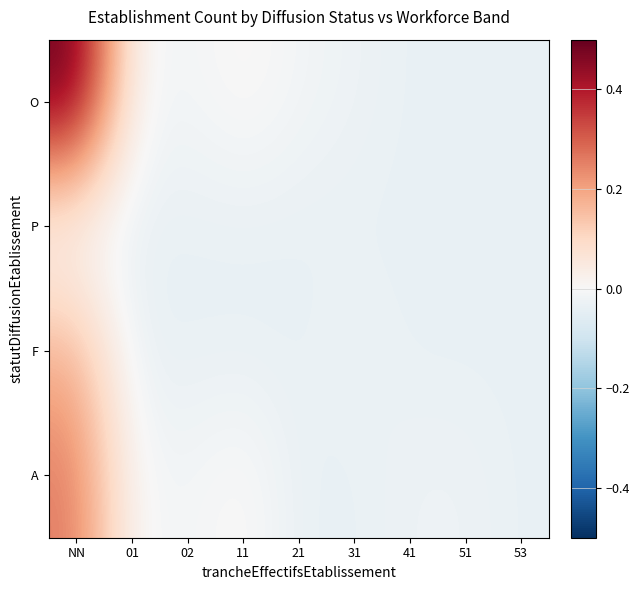

Reading left to right, extract all data points from this chart.

O: NN=0.5	01=-0.0	02=-0.0	11=0.0	21=-0.0	31=-0.0	41=-0.0	51=-0.0	53=-0.0
P: NN=-0.0	01=-0.0	02=-0.0	11=-0.0	21=-0.0	31=-0.0	41=-0.0	51=-0.0	53=-0.0
F: NN=0.2	01=-0.0	02=-0.0	11=-0.0	21=-0.0	31=-0.0	41=-0.0	51=-0.0	53=-0.0
A: NN=0.3	01=-0.0	02=-0.0	11=0.0	21=-0.0	31=-0.0	41=-0.0	51=-0.0	53=-0.0